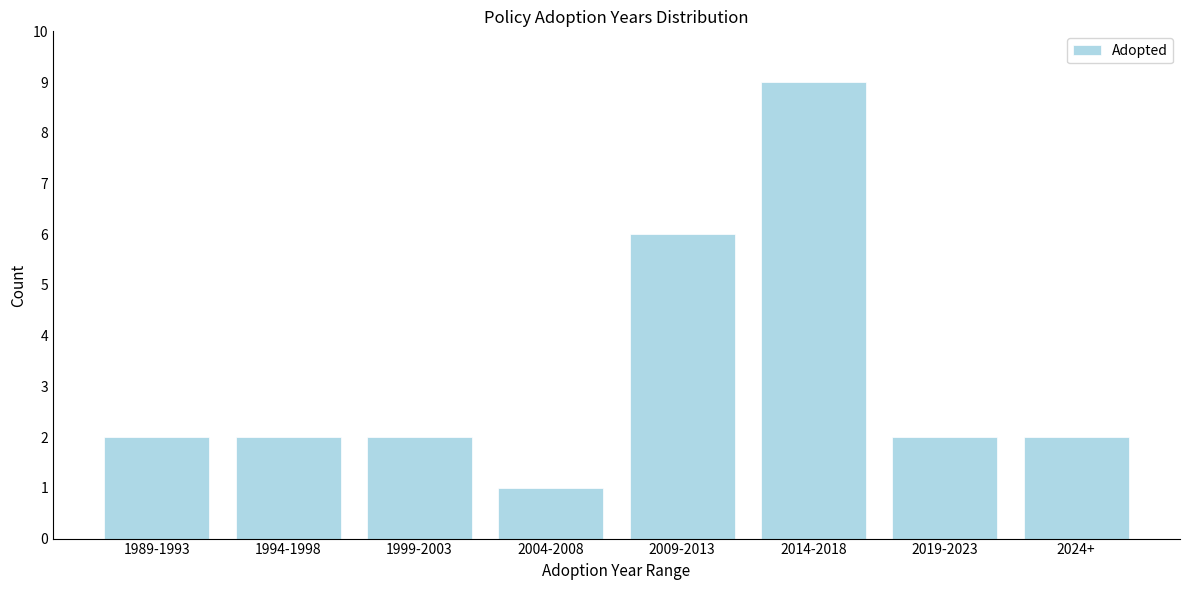

Reading right to left, list all the values displayed in this chart.

2024+=2	2019-2023=2	2014-2018=9	2009-2013=6	2004-2008=1	1999-2003=2	1994-1998=2	1989-1993=2